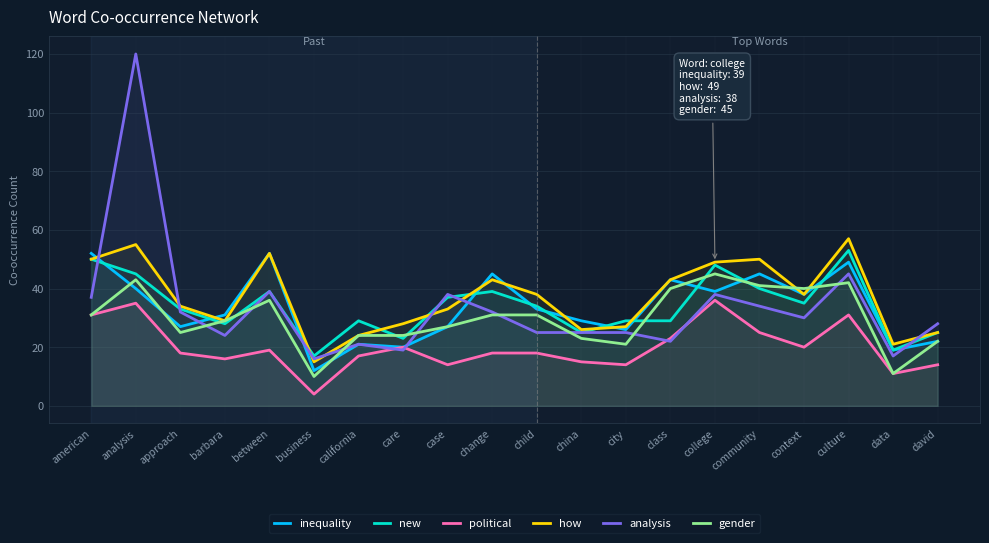

Which label corresponds to the largest value in the chart?

analysis